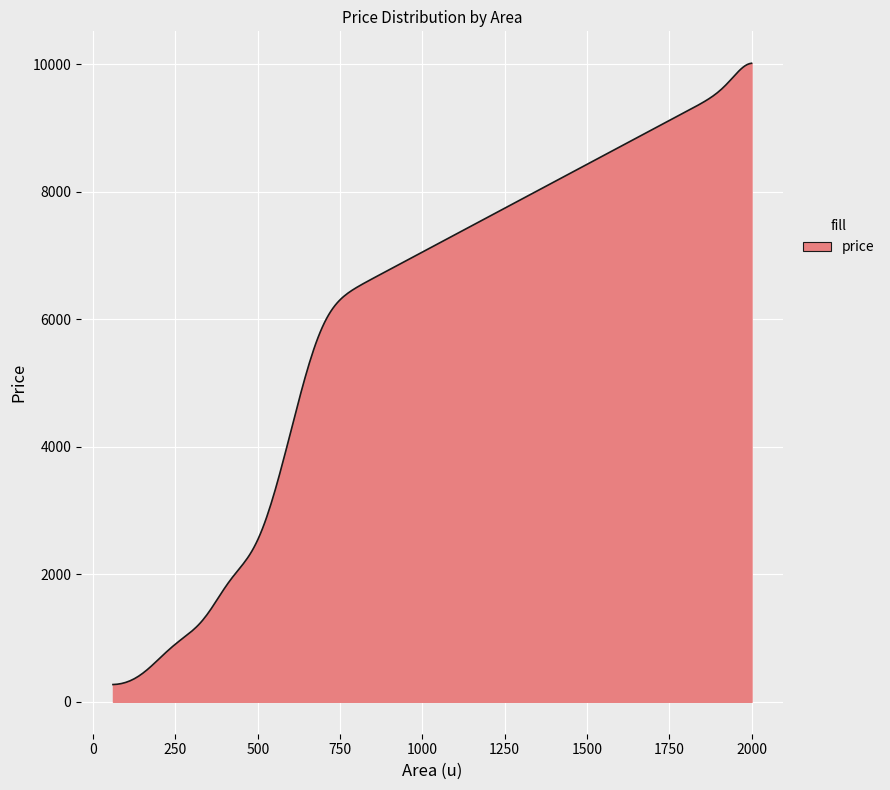

What is the difference between the maximum and minimum values?

9742.1